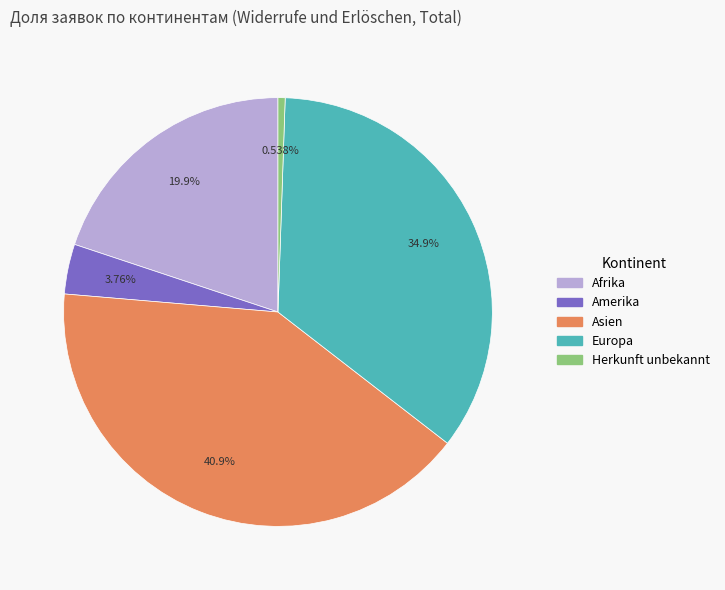

What percentage do Afrika and Amerika together represent?

23.7%